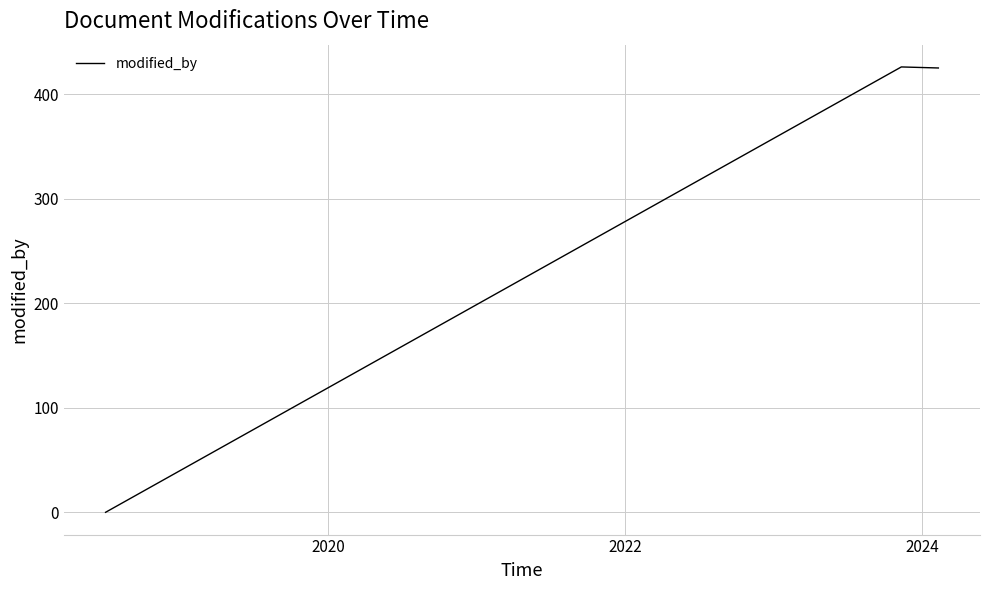

What is the average value?

284